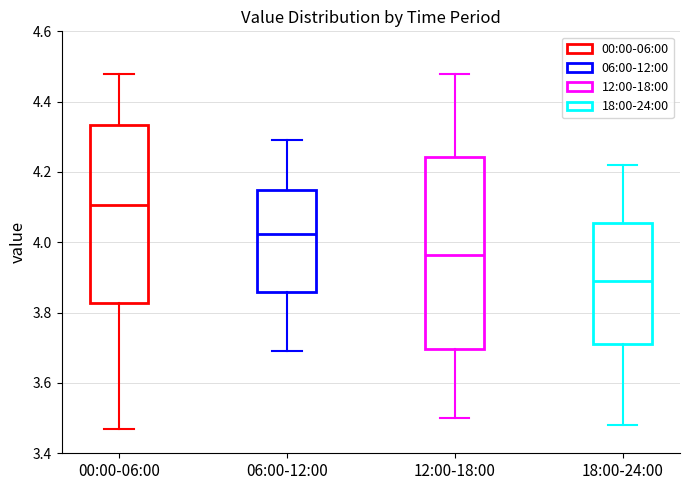

Reading left to right, read every box against the y-axis: the position of its median line, the range the box covers, and the ends of its whiskers. The values are not printed on the chart, so give them approximately, as read against the axis.

00:00-06:00: median 4.10, box 3.82 to 4.34, whiskers 3.48 to 4.48
06:00-12:00: median 4.02, box 3.86 to 4.16, whiskers 3.70 to 4.30
12:00-18:00: median 3.96, box 3.70 to 4.24, whiskers 3.50 to 4.48
18:00-24:00: median 3.90, box 3.72 to 4.06, whiskers 3.48 to 4.22